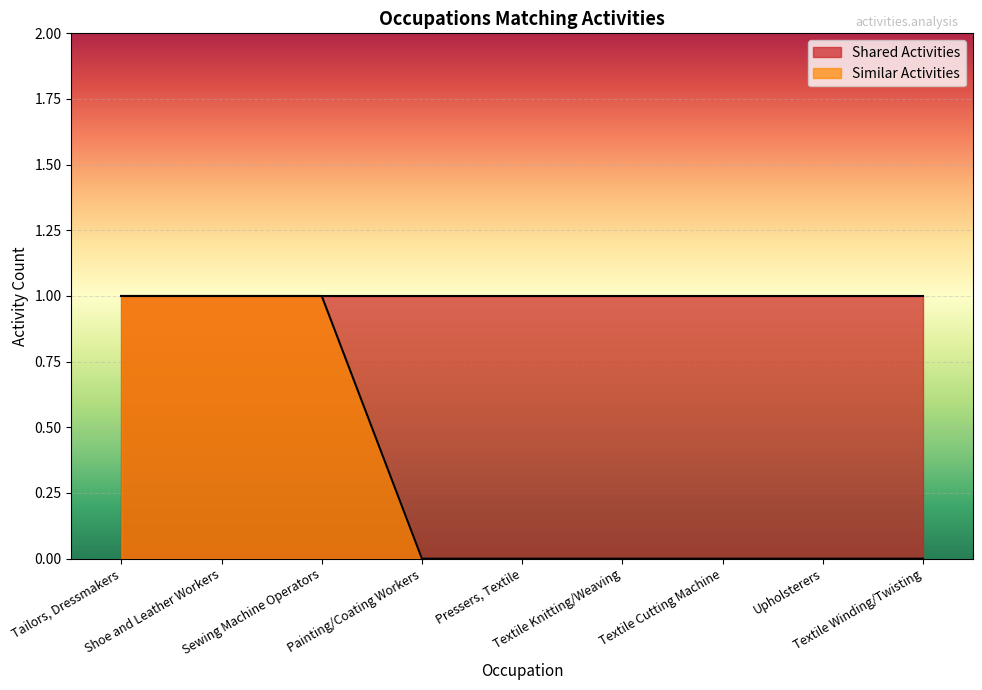

The value at Painting/Coating Workers is 0. True or false?

True